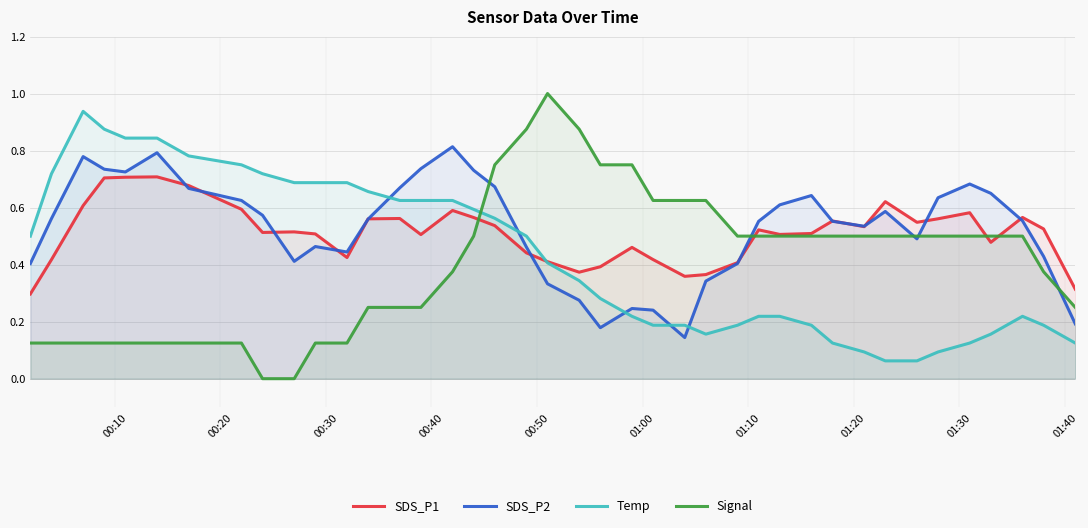

True or false: SDS_P2 has more than 0 interior local peaks.

True